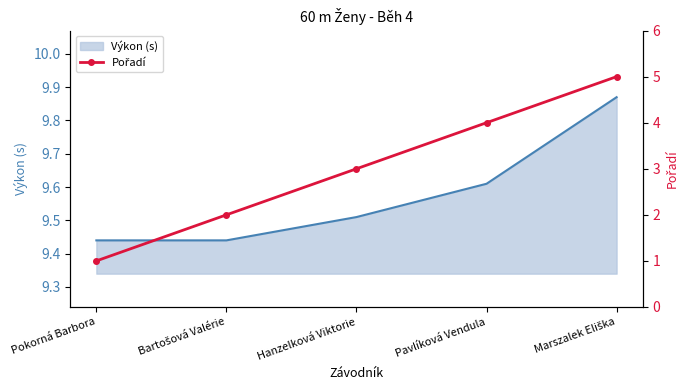

How many values are between 2 and 4?

3